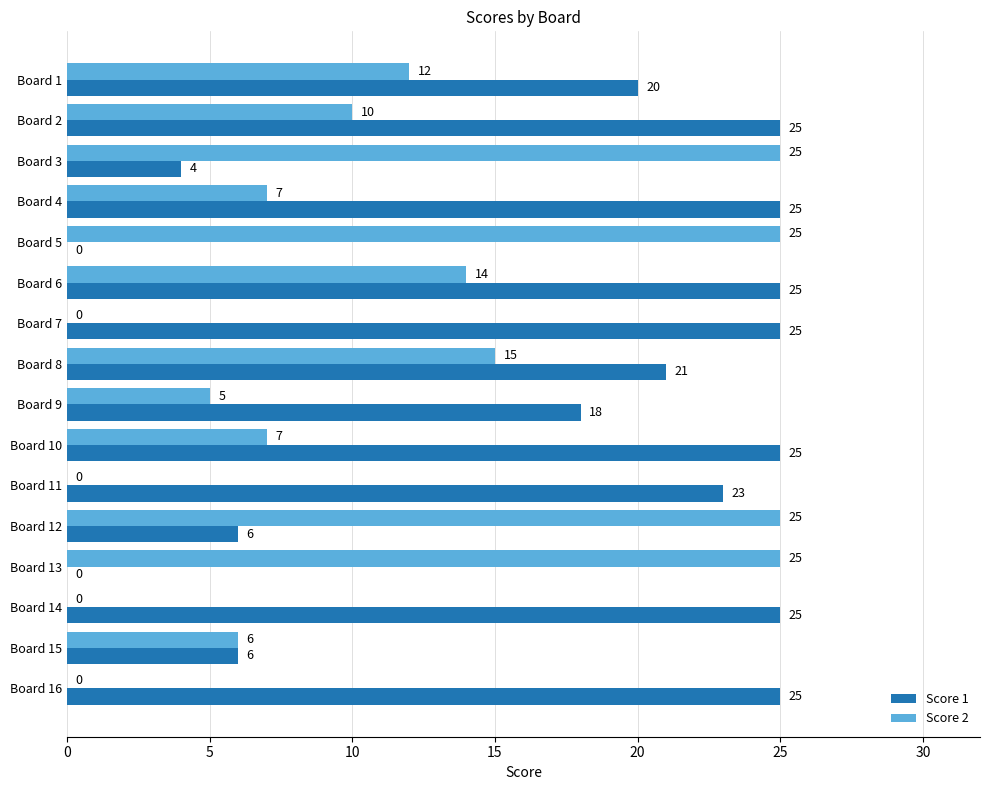

What value does the Score 1 series have at Board 6, to the nearest 5?

25